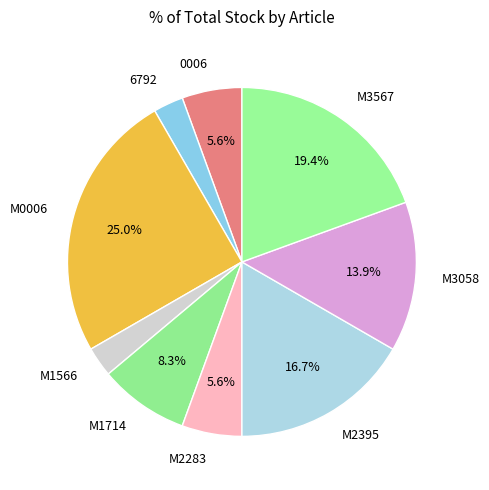

What percentage is NOT represented by M3058?

86.1%